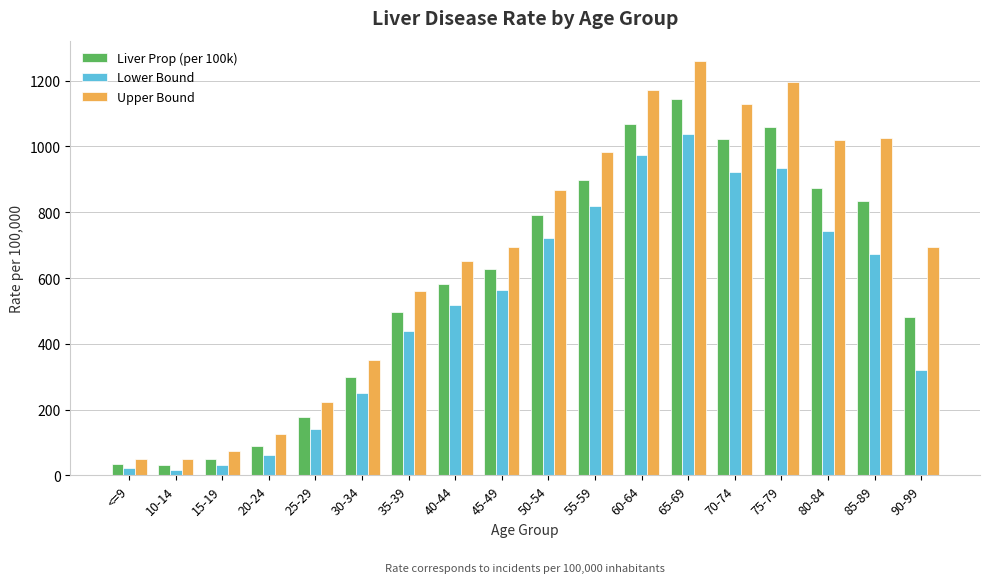

What is the maximum value shown in the chart?

1258.8